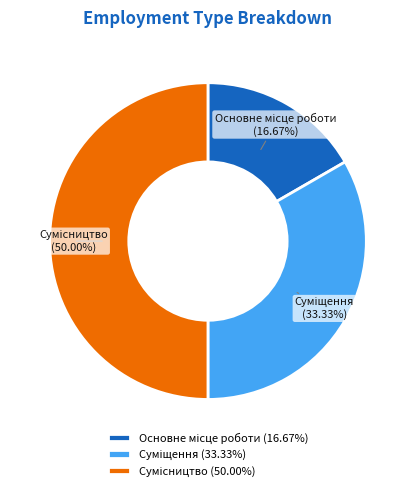

How many segments does this pie chart have?

3